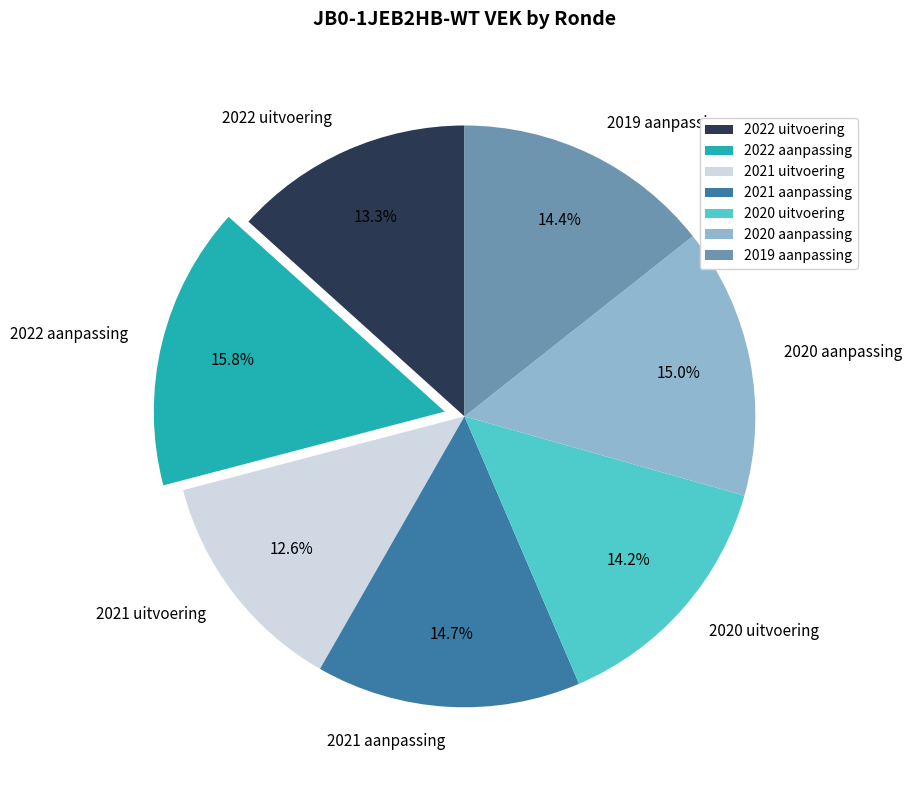

How much of the chart is everything except 2022 aanpassing?

84.2%